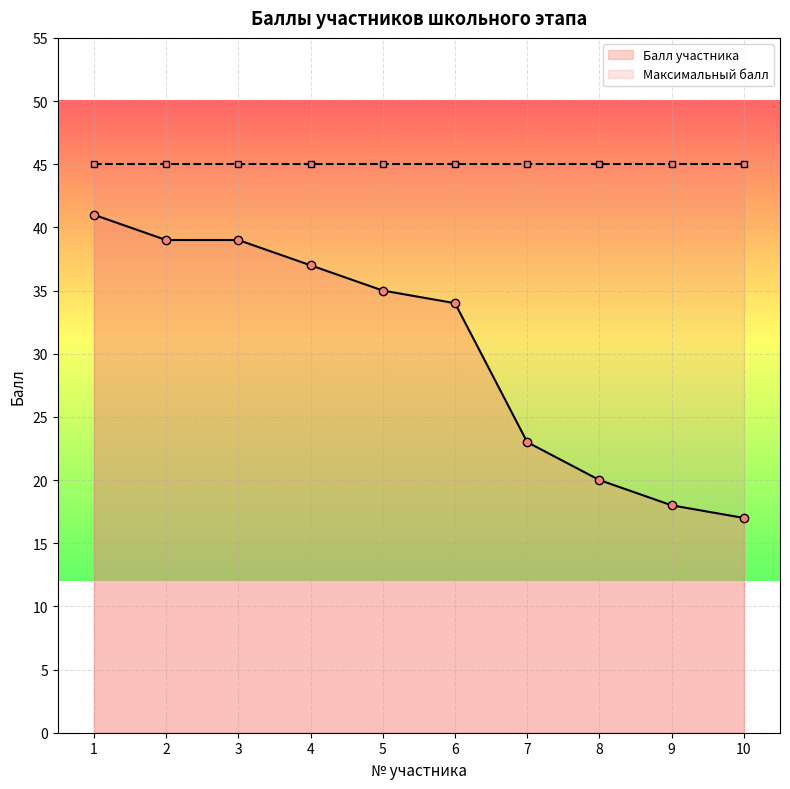

True or false: there are more than 1 points higher than both neighbors.

False